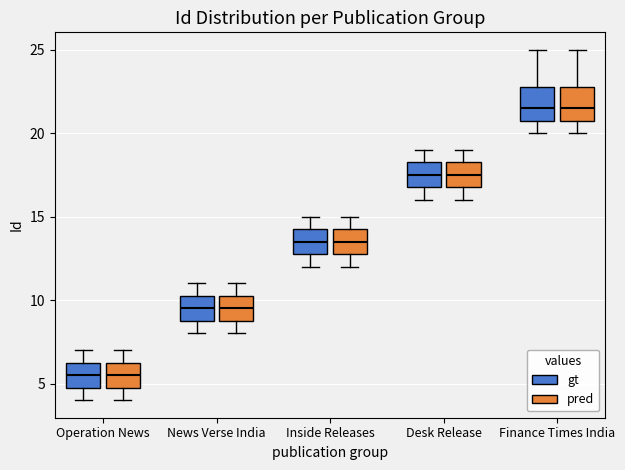

Reading left to right, read every box against the y-axis: the position of its median line, the range the box covers, and the ends of its whiskers. The values are not printed on the chart, so give them approximately, as read against the axis.

Operation News (gt): median 5.5, box 5.0 to 6.5, whiskers 4.0 to 7.0
Operation News (pred): median 5.5, box 5.0 to 6.5, whiskers 4.0 to 7.0
News Verse India (gt): median 9.5, box 9.0 to 10.5, whiskers 8.0 to 11.0
News Verse India (pred): median 9.5, box 9.0 to 10.5, whiskers 8.0 to 11.0
Inside Releases (gt): median 13.5, box 13.0 to 14.5, whiskers 12.0 to 15.0
Inside Releases (pred): median 13.5, box 13.0 to 14.5, whiskers 12.0 to 15.0
Desk Release (gt): median 17.5, box 17.0 to 18.5, whiskers 16.0 to 19.0
Desk Release (pred): median 17.5, box 17.0 to 18.5, whiskers 16.0 to 19.0
Finance Times India (gt): median 21.5, box 21.0 to 23.0, whiskers 20.0 to 25.0
Finance Times India (pred): median 21.5, box 21.0 to 23.0, whiskers 20.0 to 25.0